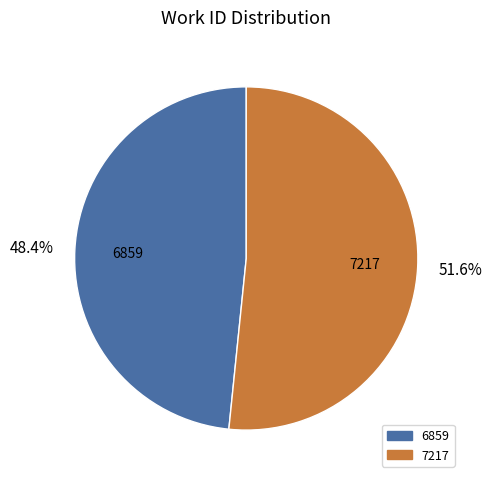

True or false: 7217 accounts for 58% of the total.

False